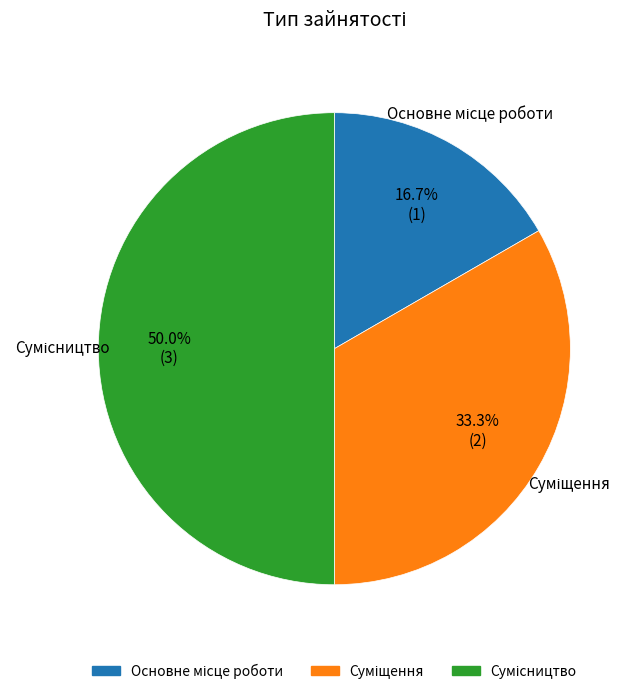

What percentage is the Сумісництво slice, to the nearest percent?

50%